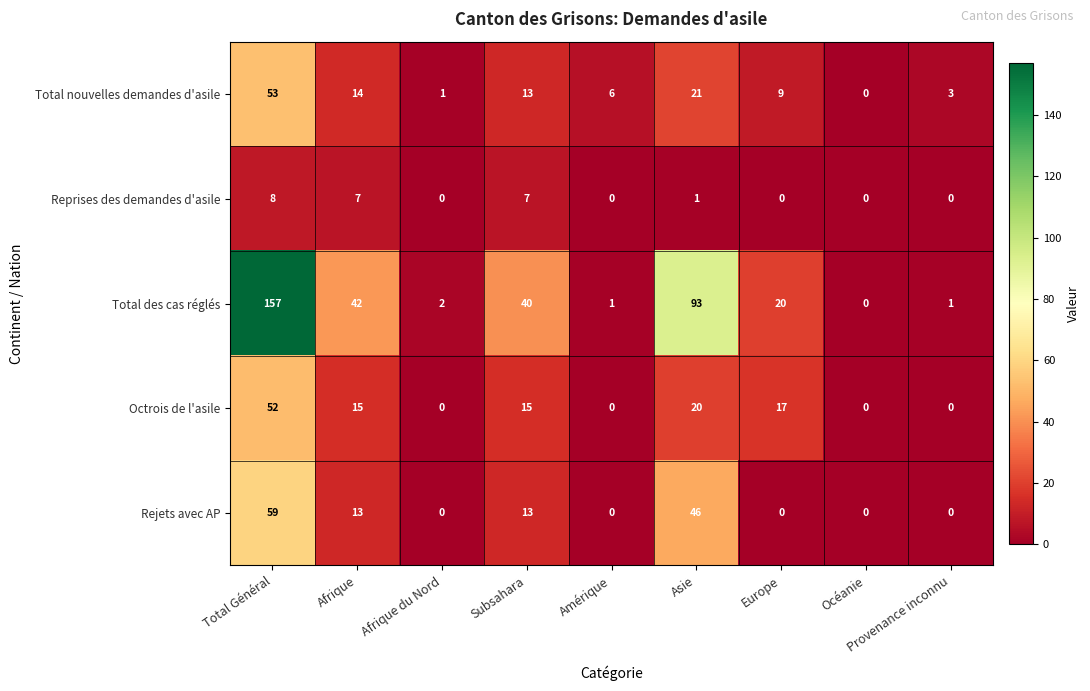

At which category is the sum across all series the highest?

Total Général